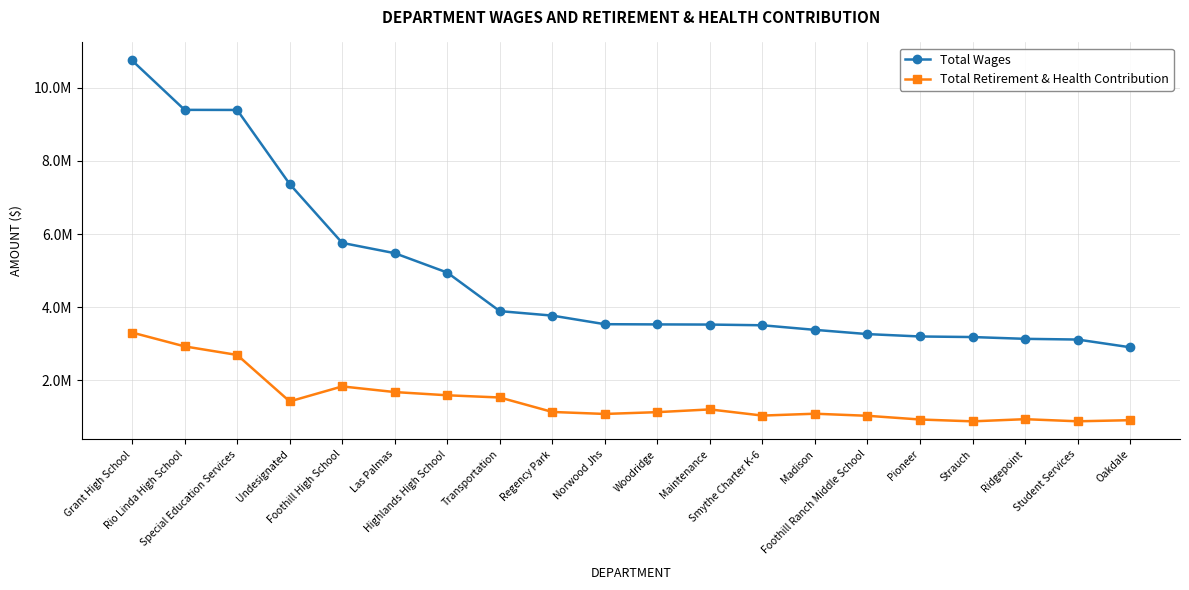

Which series changed the most between Special Education Services and Woodridge?

Total Wages